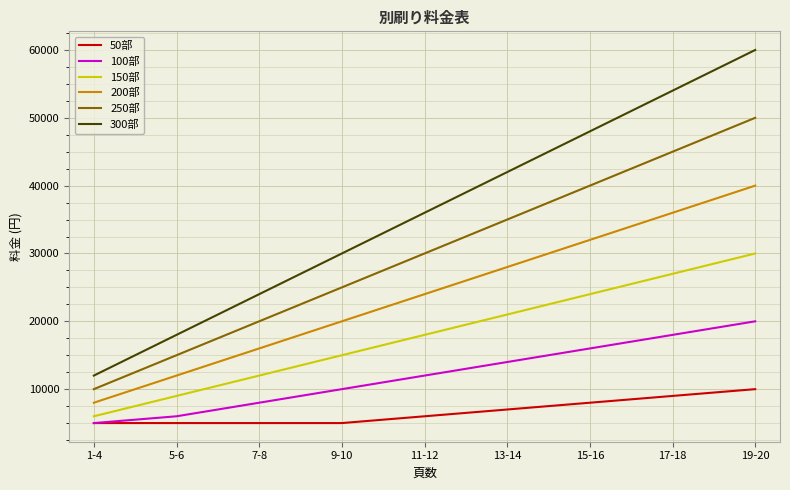

Reading left to right, list all the values displayed in this chart.

50部: 1-4=5000	5-6=5000	7-8=5000	9-10=5000	11-12=6000	13-14=7000	15-16=8000	17-18=9000	19-20=10000
100部: 1-4=5000	5-6=6000	7-8=8000	9-10=10000	11-12=12000	13-14=14000	15-16=16000	17-18=18000	19-20=20000
150部: 1-4=6000	5-6=9000	7-8=12000	9-10=15000	11-12=18000	13-14=21000	15-16=24000	17-18=27000	19-20=30000
200部: 1-4=8000	5-6=12000	7-8=16000	9-10=20000	11-12=24000	13-14=28000	15-16=32000	17-18=36000	19-20=40000
250部: 1-4=10000	5-6=15000	7-8=20000	9-10=25000	11-12=30000	13-14=35000	15-16=40000	17-18=45000	19-20=50000
300部: 1-4=12000	5-6=18000	7-8=24000	9-10=30000	11-12=36000	13-14=42000	15-16=48000	17-18=54000	19-20=60000